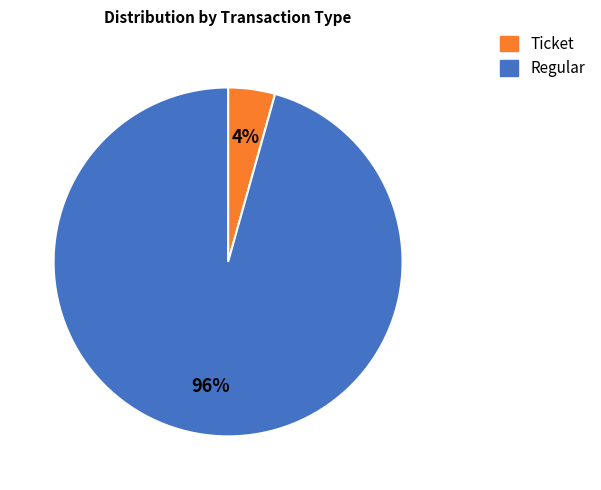

Combined, do Regular and Ticket account for over 50%?

Yes